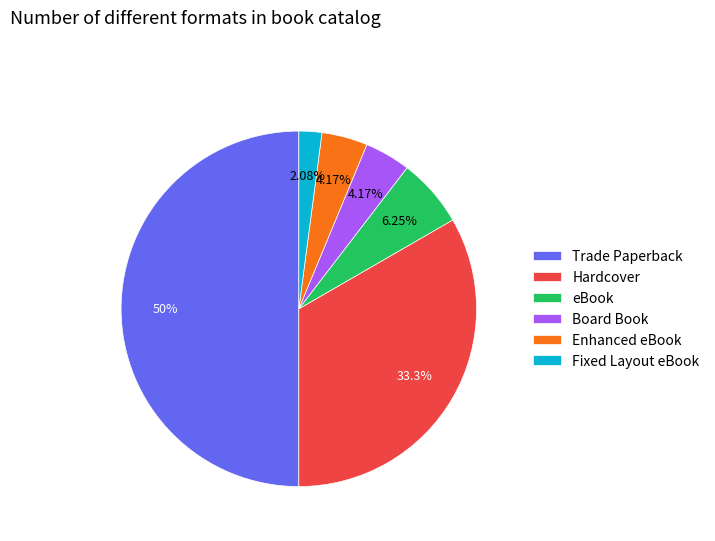

What is the ratio of the value at Trade Paperback to the value at Fixed Layout eBook?

24.0